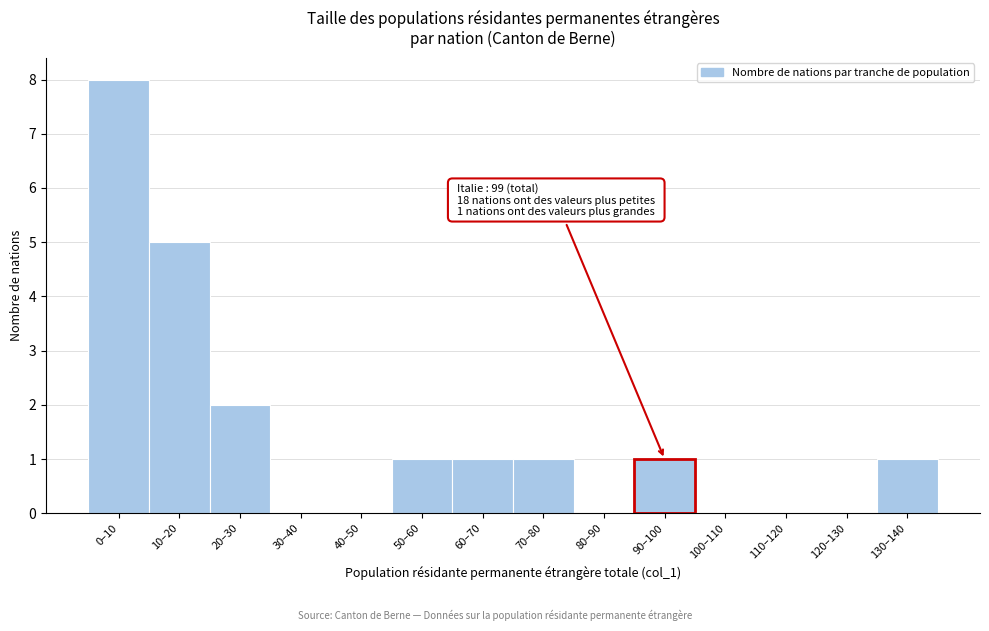

Reading left to right, transcribe all the data shown in this chart.

0–10=8	10–20=5	20–30=2	30–40=0	40–50=0	50–60=1	60–70=1	70–80=1	80–90=0	90–100=1	100–110=0	110–120=0	120–130=0	130–140=1